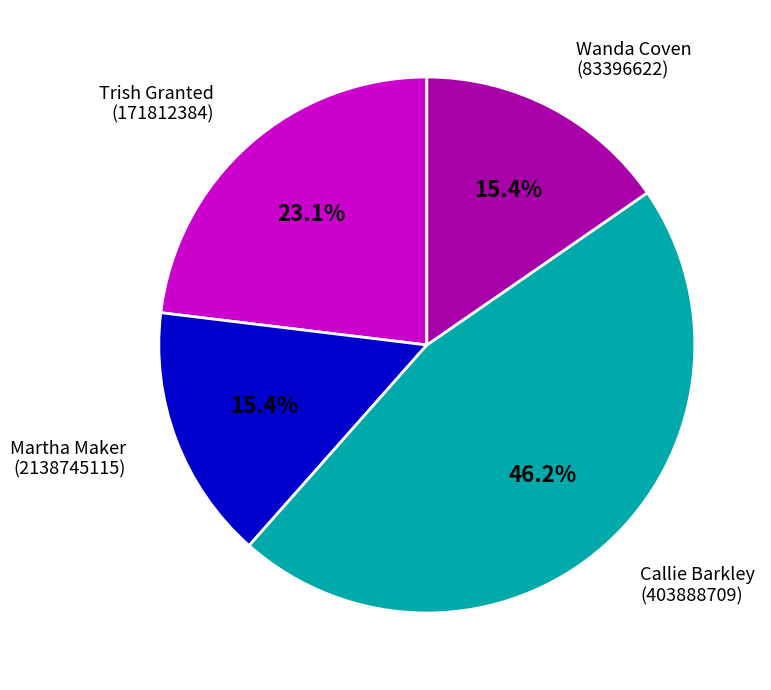

Which slice is the largest?

Callie Barkley (403888709)